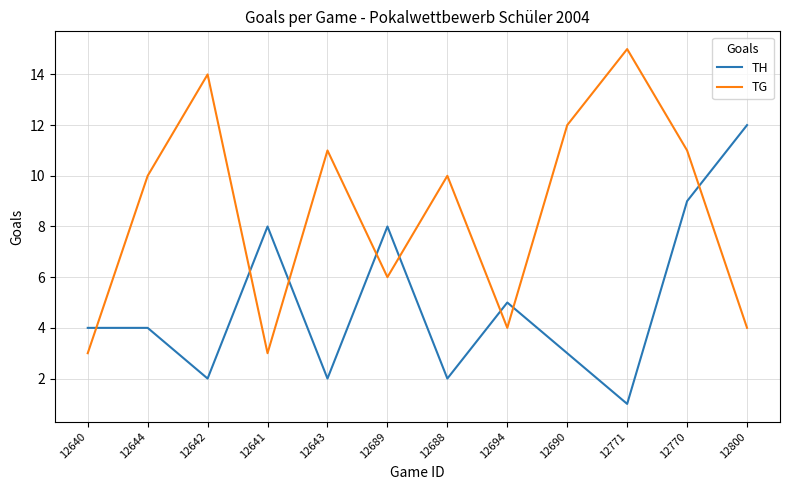

What is the approximate value of TG at 12642?

14